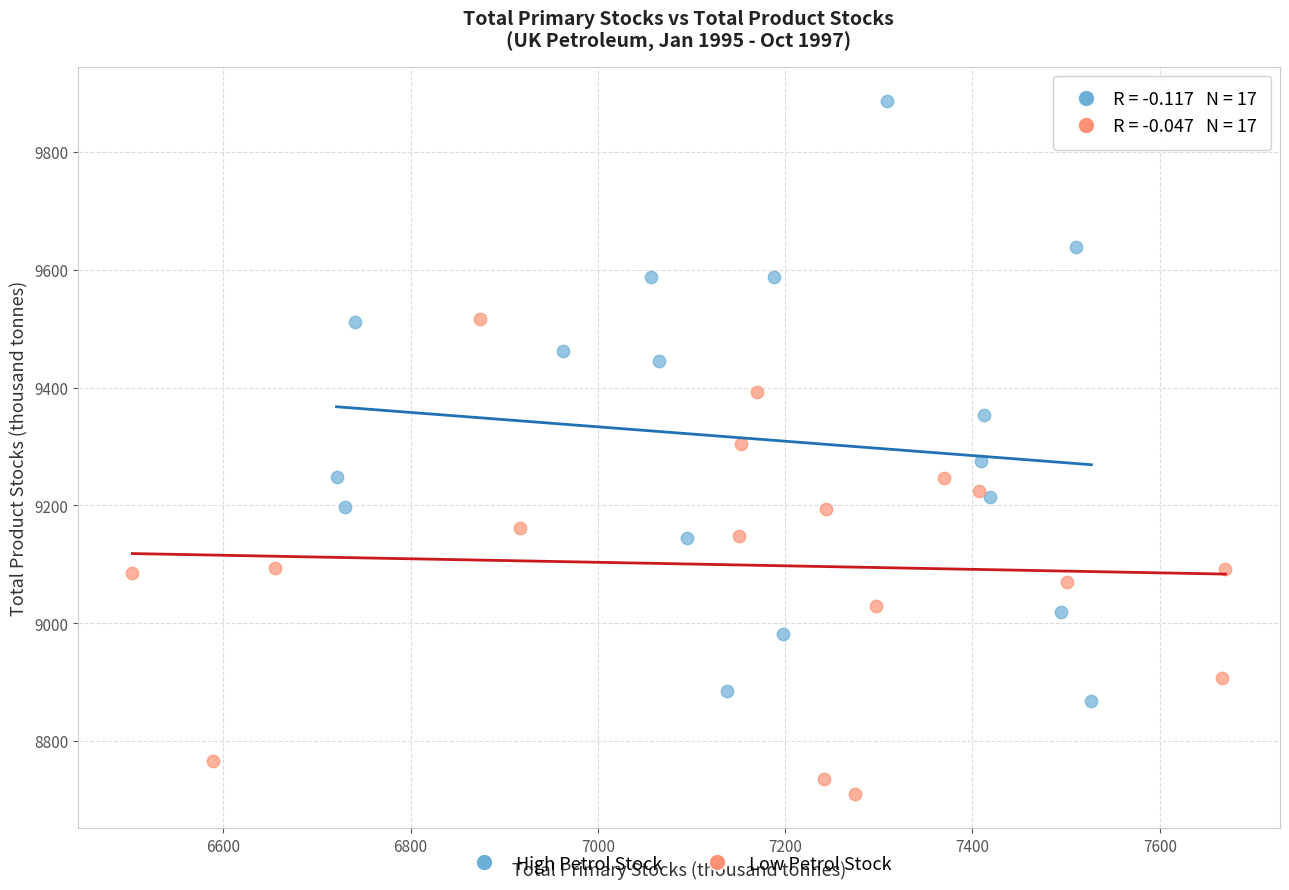

Which series contains the highest Y value?

High Petrol Stock